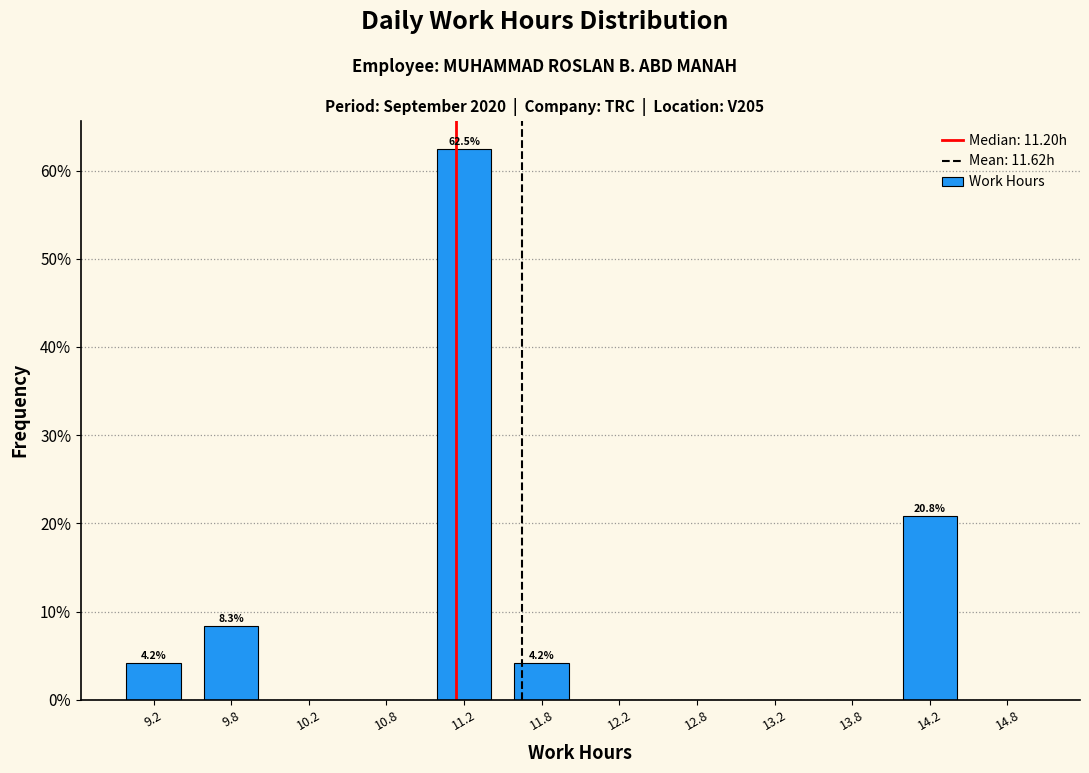

Over which range of the x-axis is the bar tallest?

11.0 to 11.5